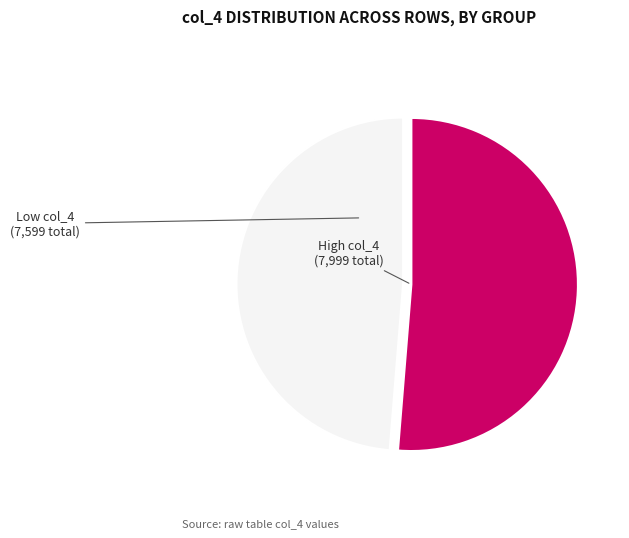

Is there any slice that represents more than half of the pie?

Yes